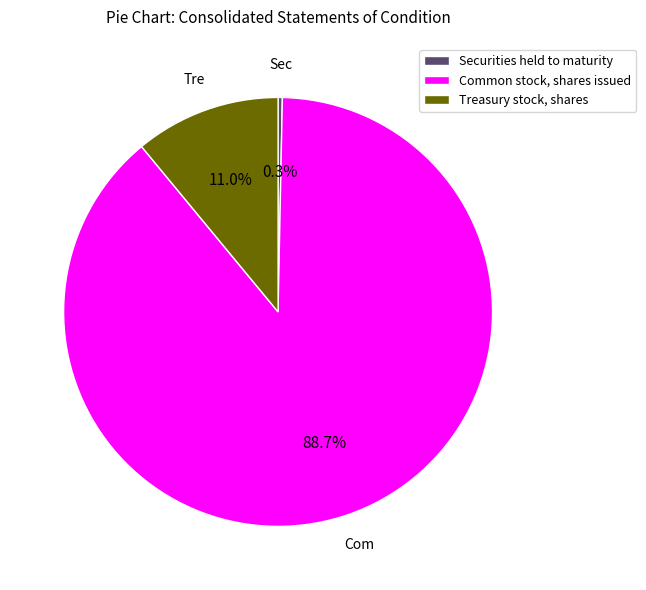

Count the number of slices in the pie.

3